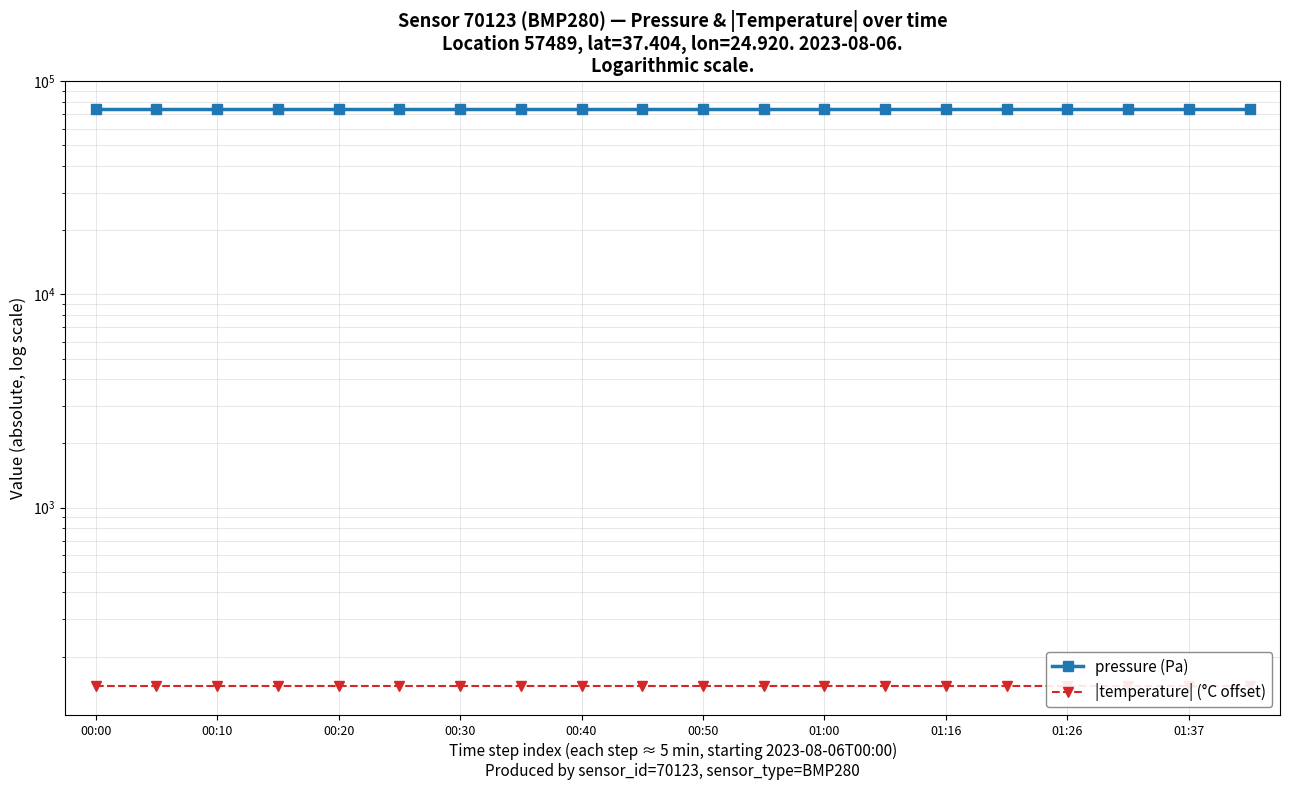

At which category is the sum across all series the highest?

00:00